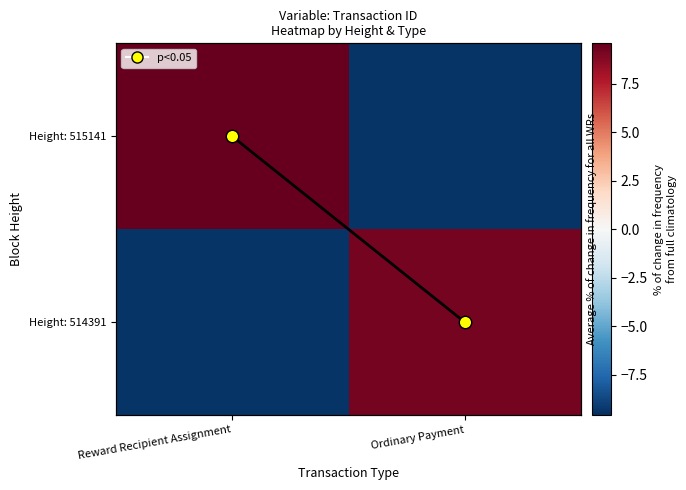

How many values in Height: 515141 are above zero?

1